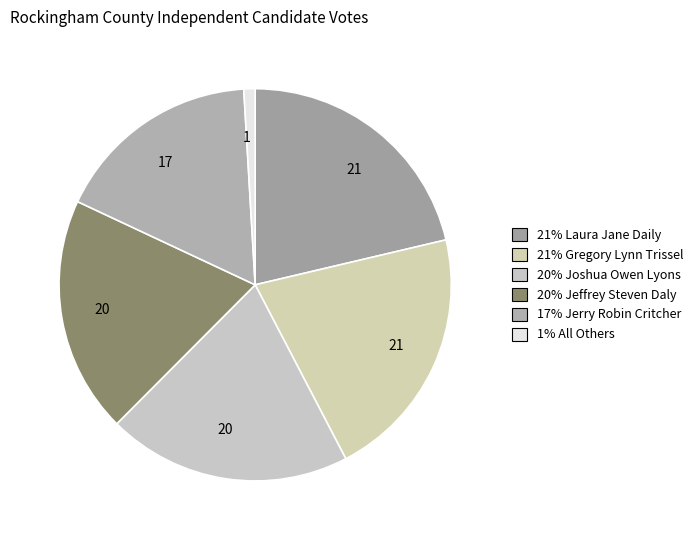

Rank the categories by value from highest to lowest.

Laura Jane Daily, Gregory Lynn Trissel, Joshua Owen Lyons, Jeffrey Steven Daly, Jerry Robin Critcher, All Others